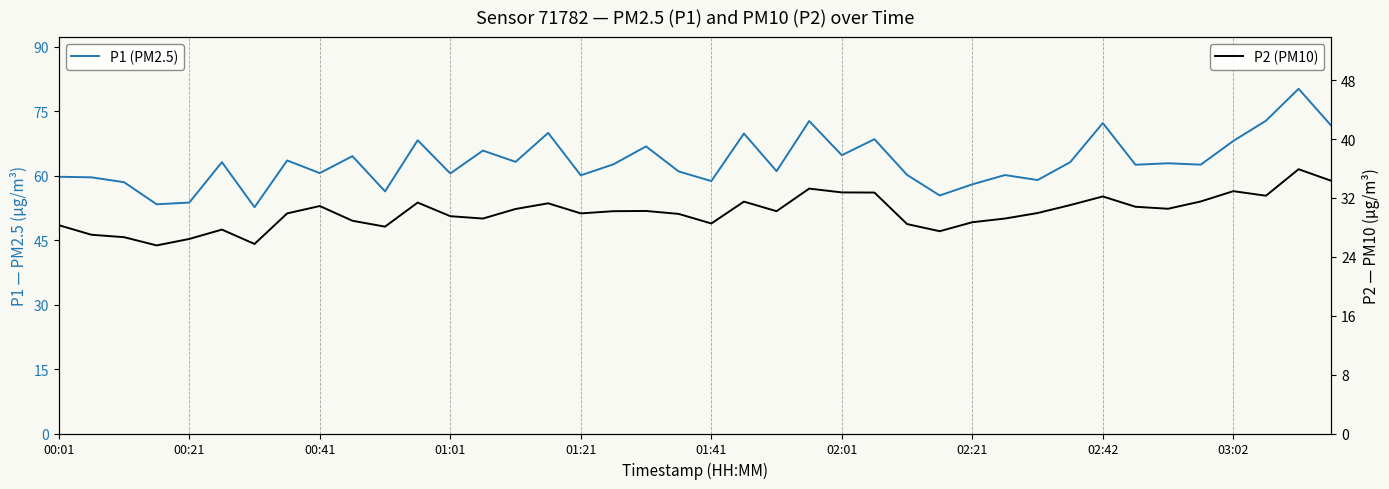

Does the chart display data point markers on the line(s)?

No